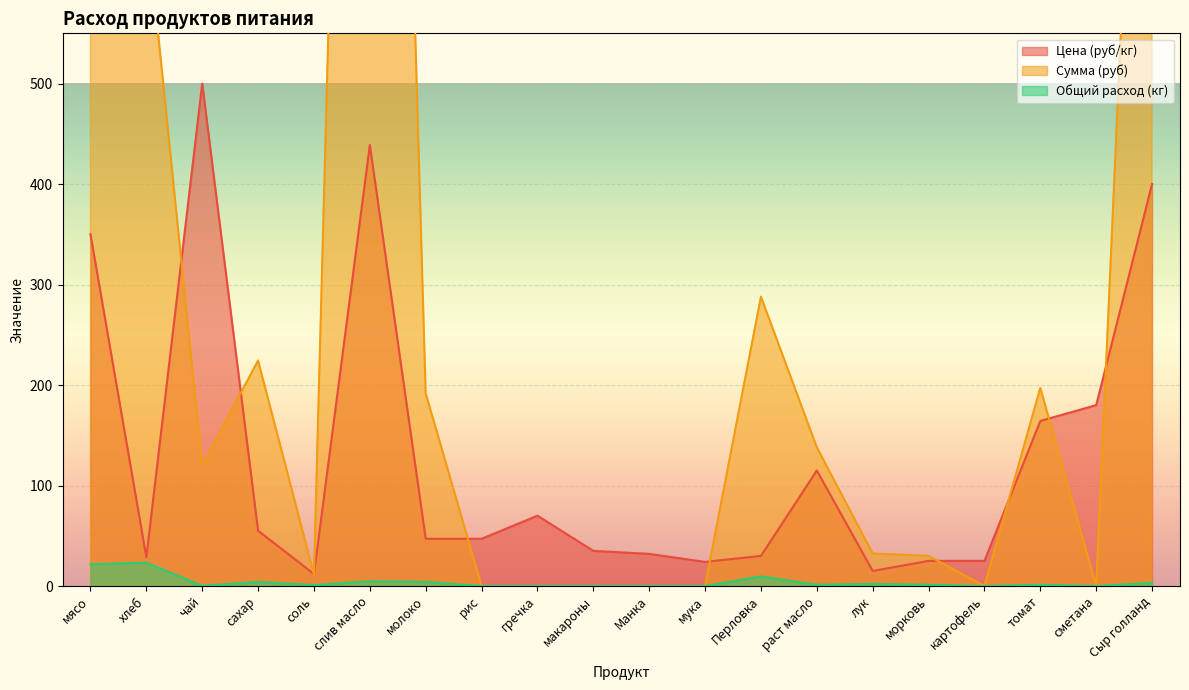

The value of Сумма (руб) at сметана is 3671.2. True or false?

False